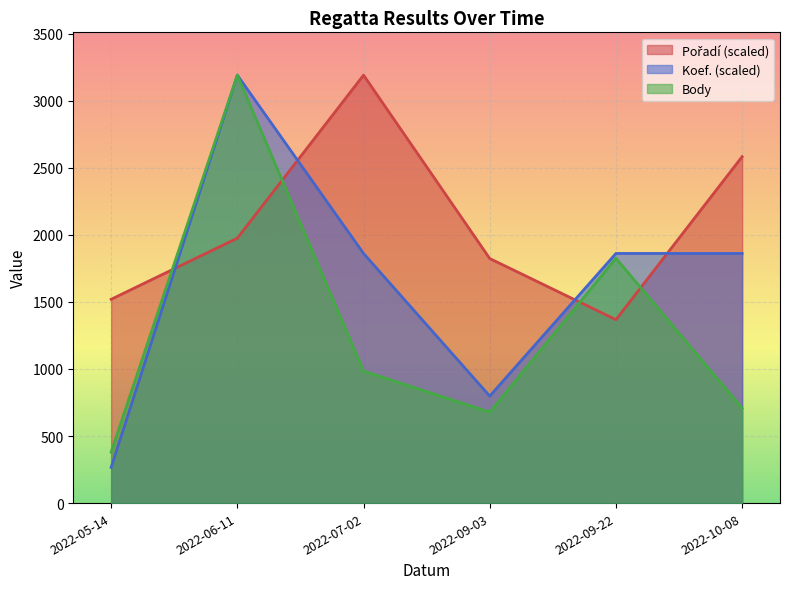

Rank the series at 2022-05-14 from highest to lowest value.

Pořadí, Body, Koef.